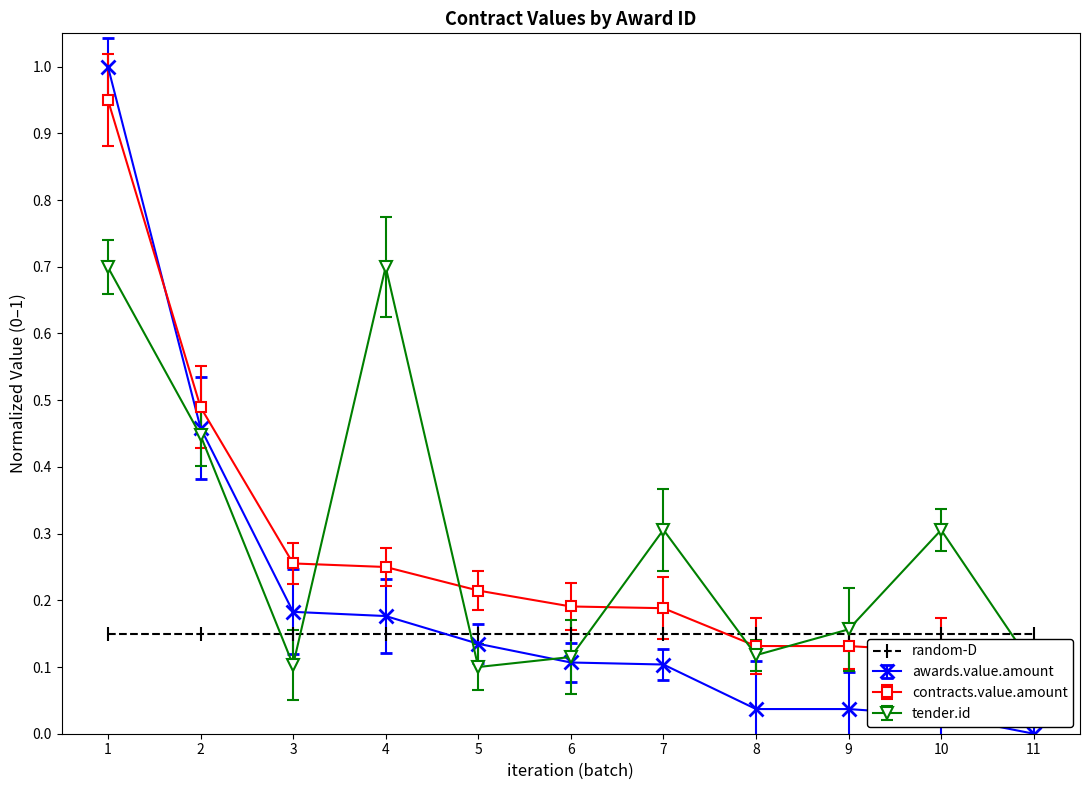

Which series ends up on top after the final intersection of awards.value.amount and contracts.value.amount?

contracts.value.amount